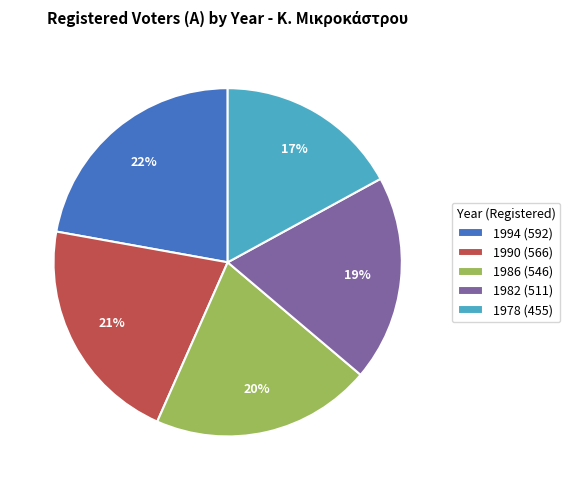

Combined, do 1986 and 1982 account for over 50%?

No